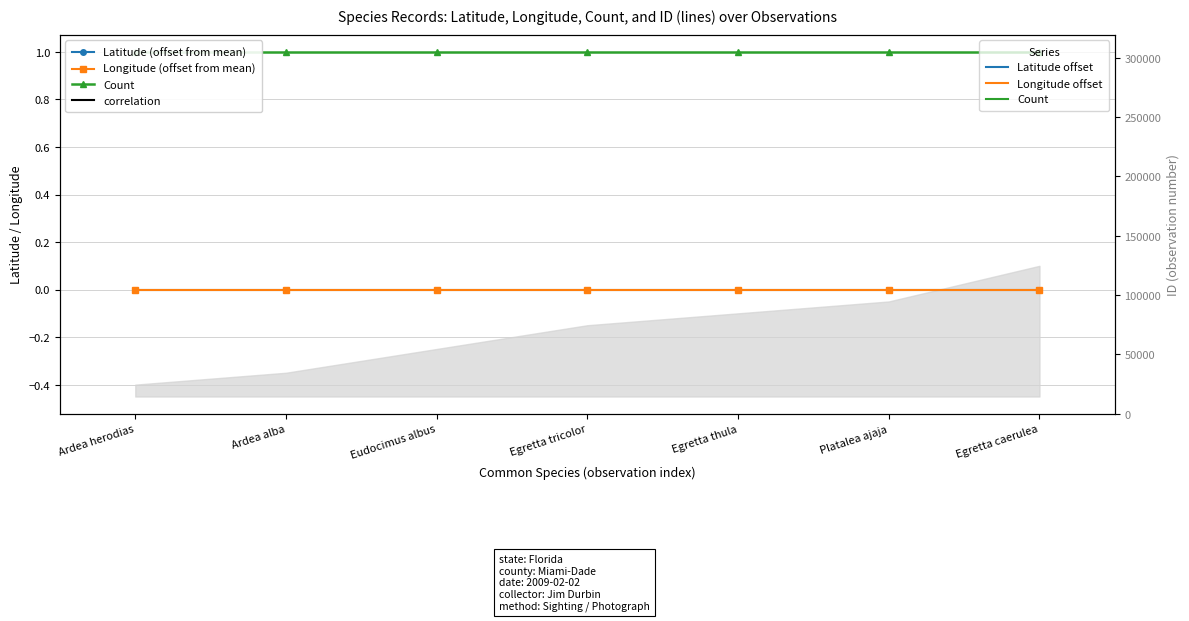

Is it true that Count equals 1 at Ardea herodias?

True